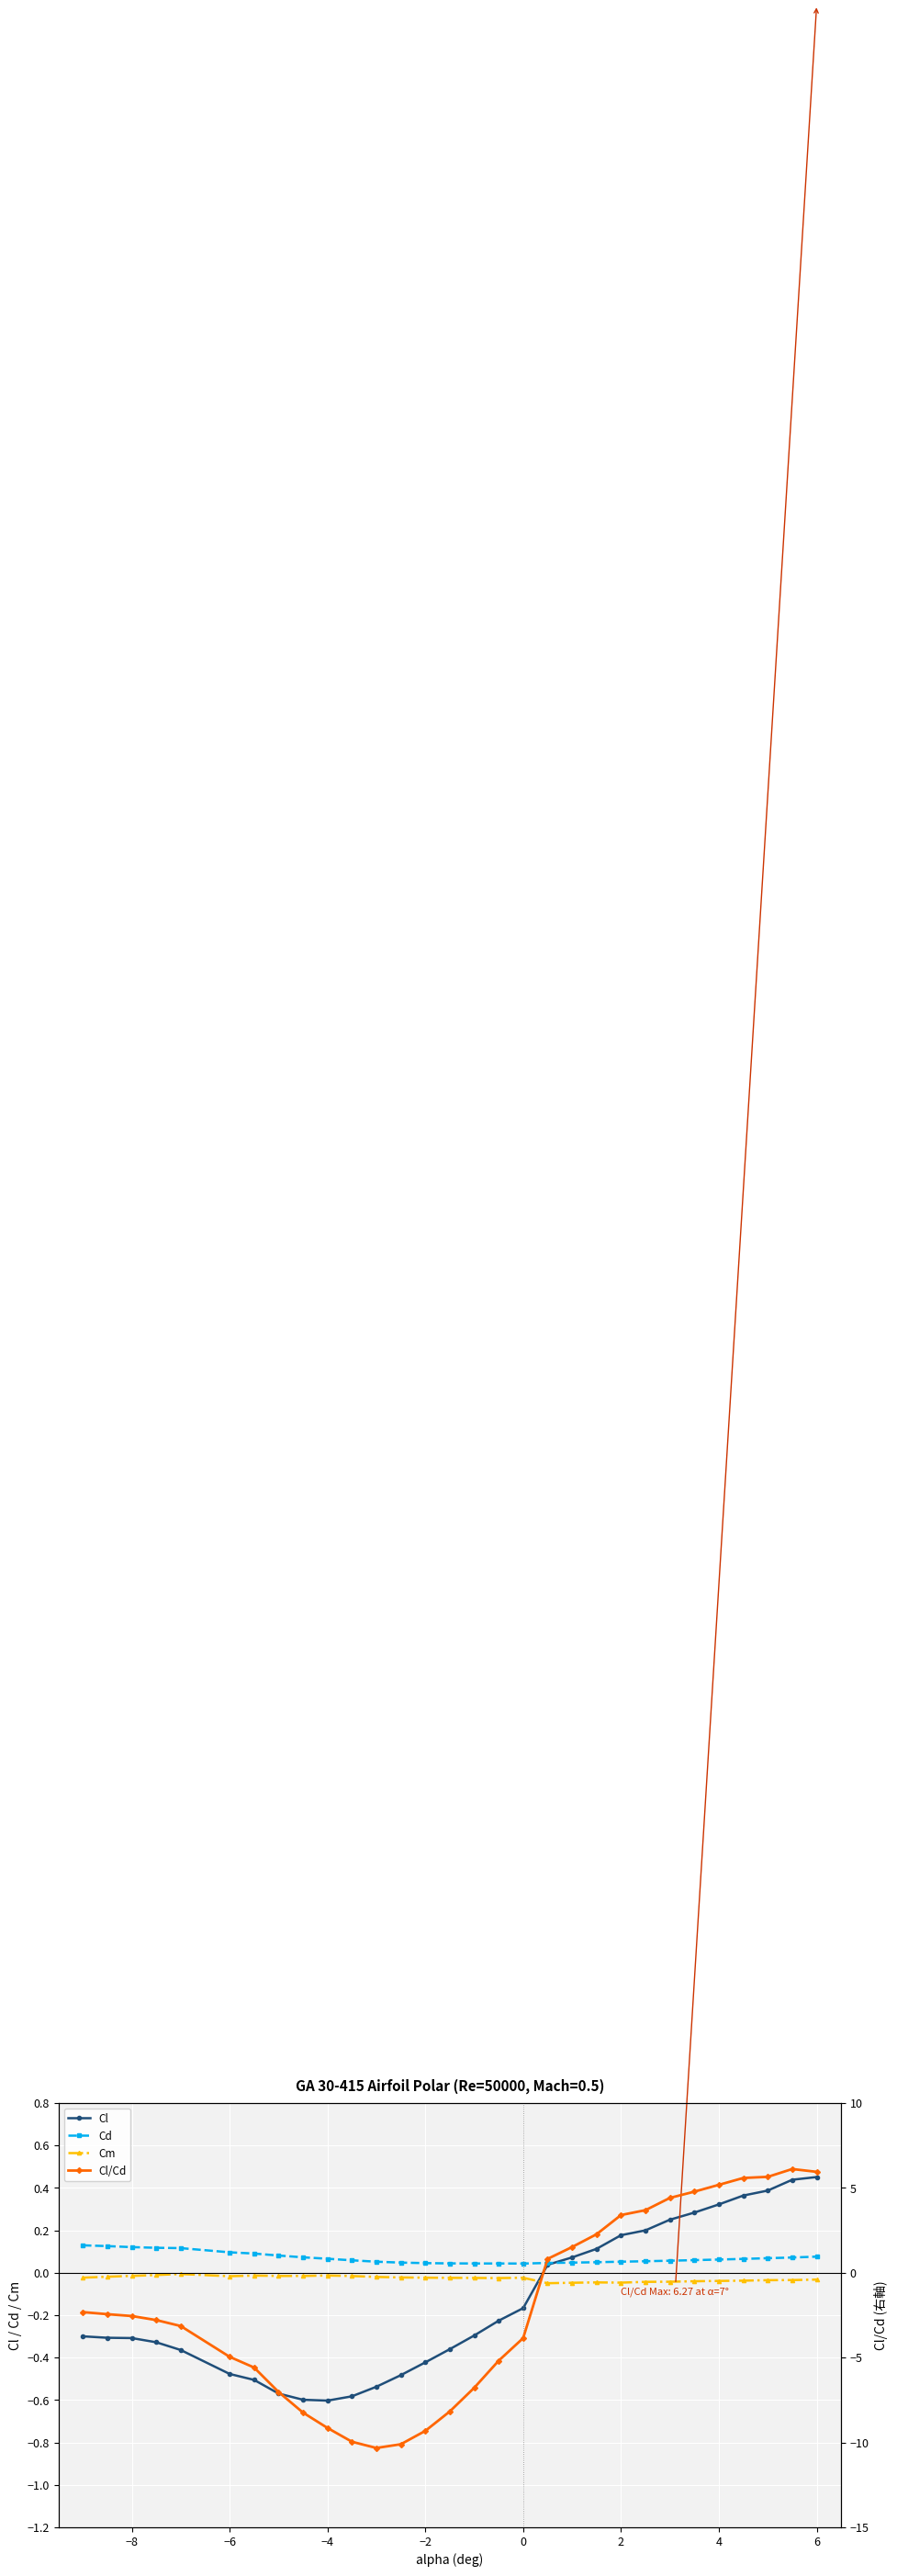

What are all the series names shown in the legend?

Cl, Cd, Cm, Cl/Cd